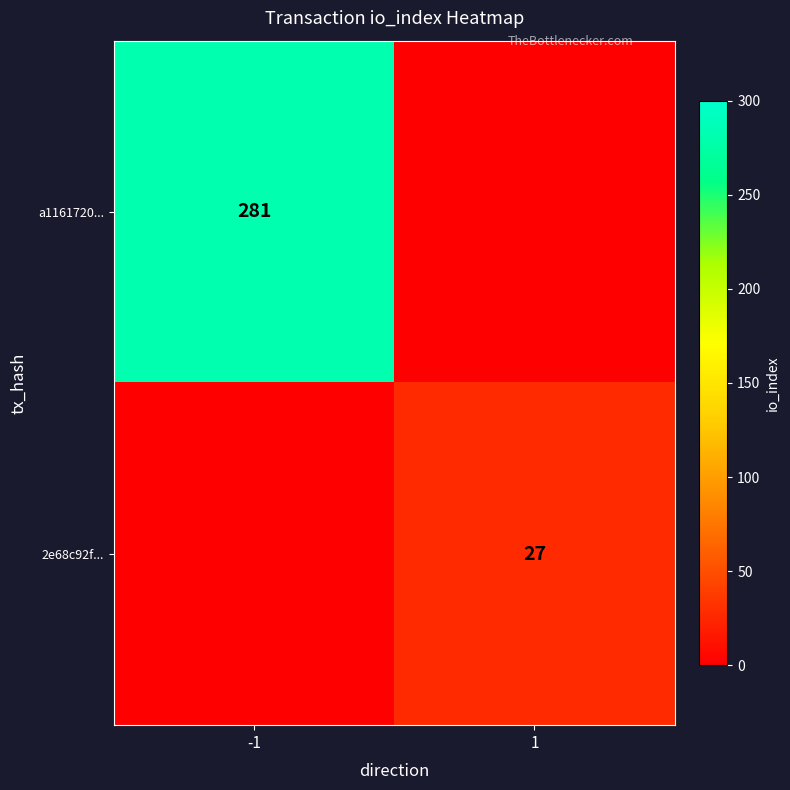

Is it true that 2e68c92f... equals 48 at 1?

False